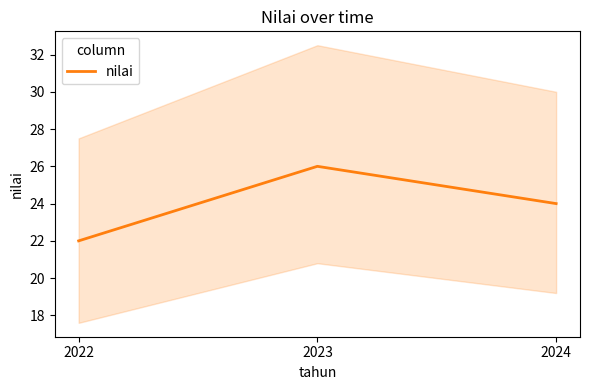

Which category has the highest value across all series?

2023